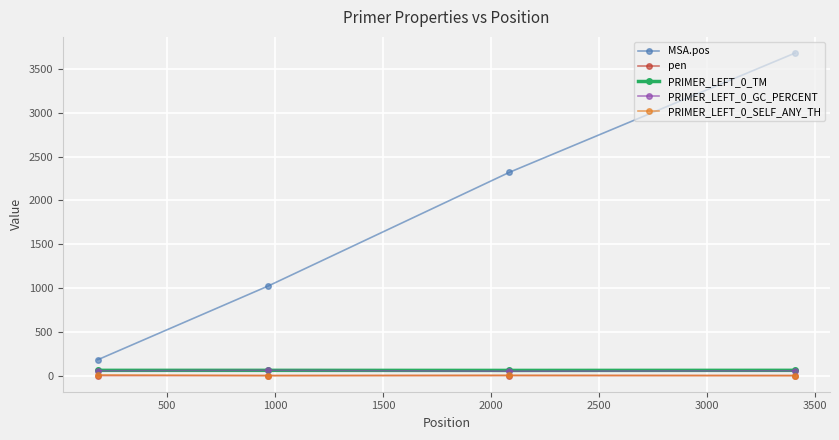

How many series are shown in this chart?

5